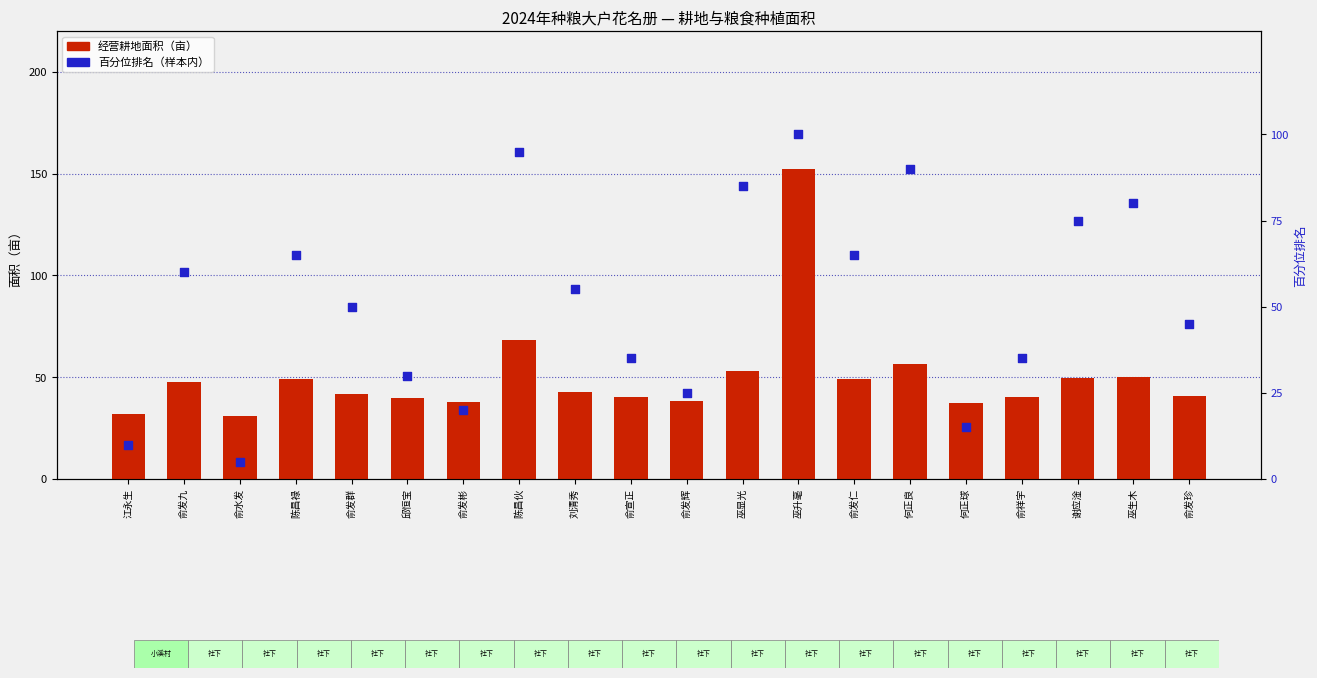

At which category is the sum across all series the highest?

巫升毫